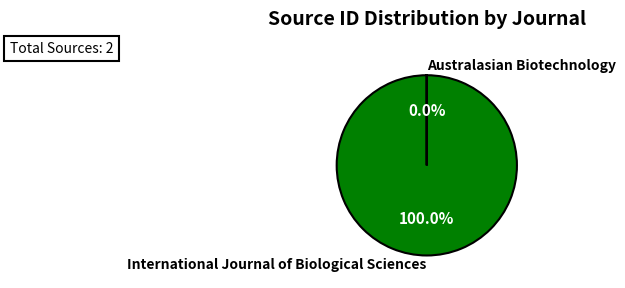

Which has a higher value, International Journal of Biological Sciences or Australasian Biotechnology?

International Journal of Biological Sciences